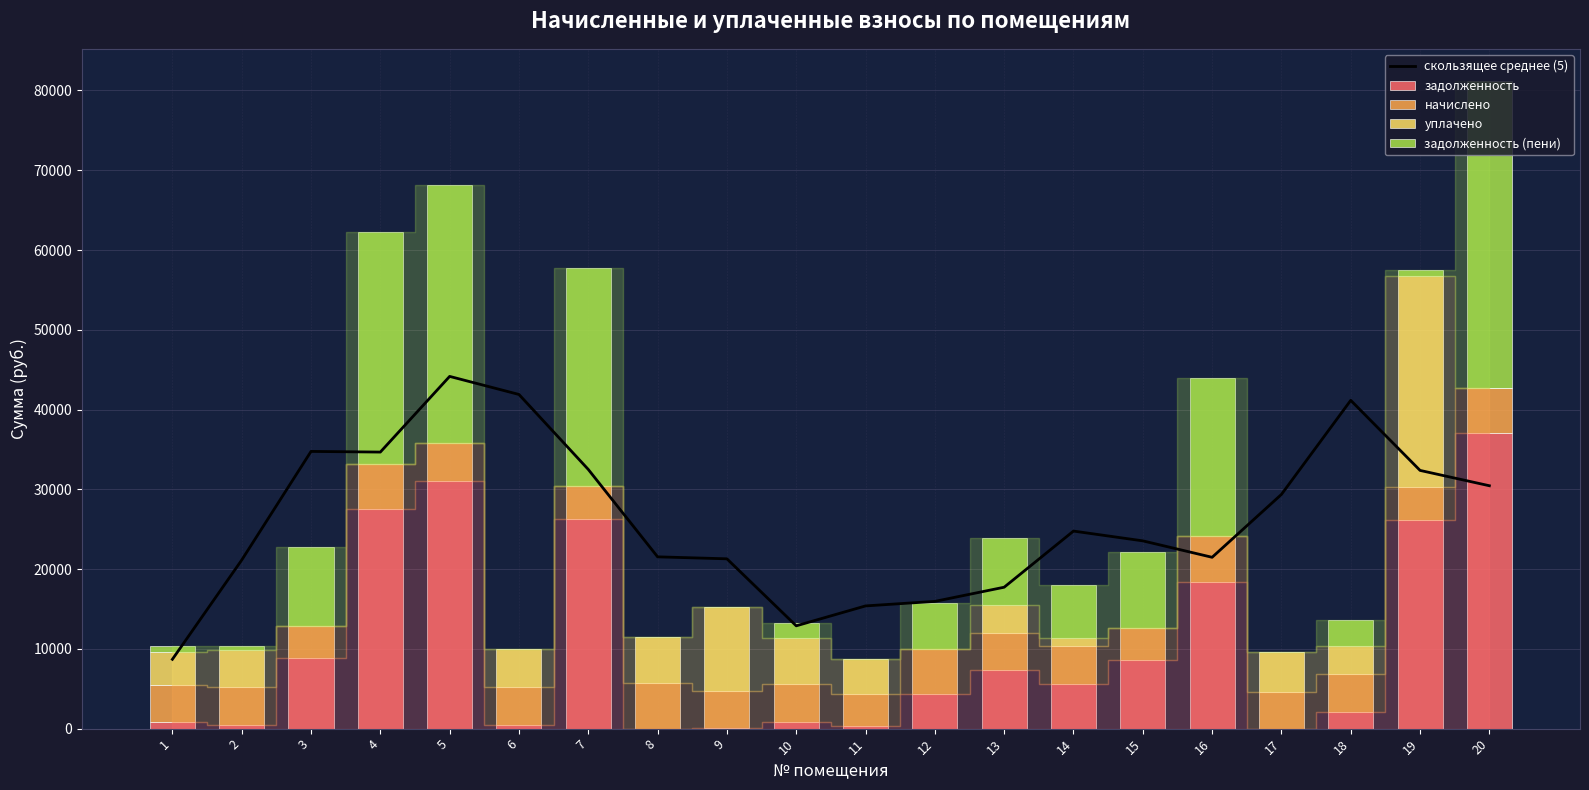

What is the difference between the maximum and minimum values in the задолженность series?

37004.4